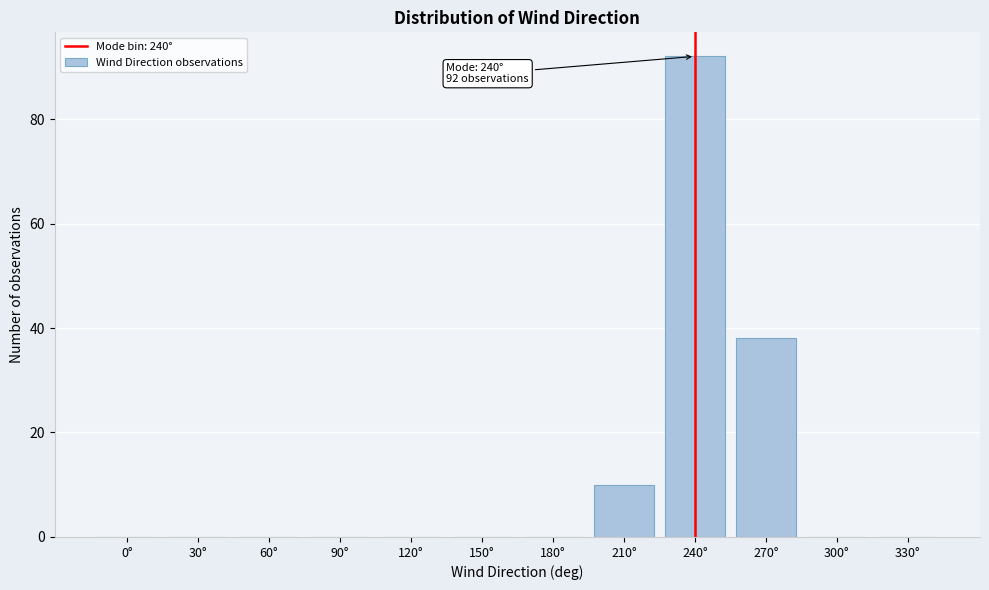

Reading left to right, transcribe all the data shown in this chart.

0°=0	30°=0	60°=0	90°=0	120°=0	150°=0	180°=0	210°=10	240°=92	270°=38	300°=0	330°=0